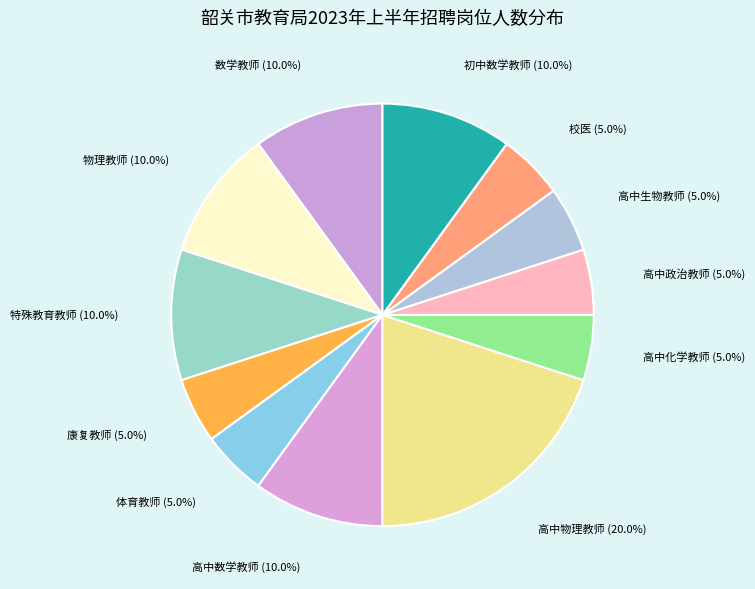

How many slices are in this pie chart?

12